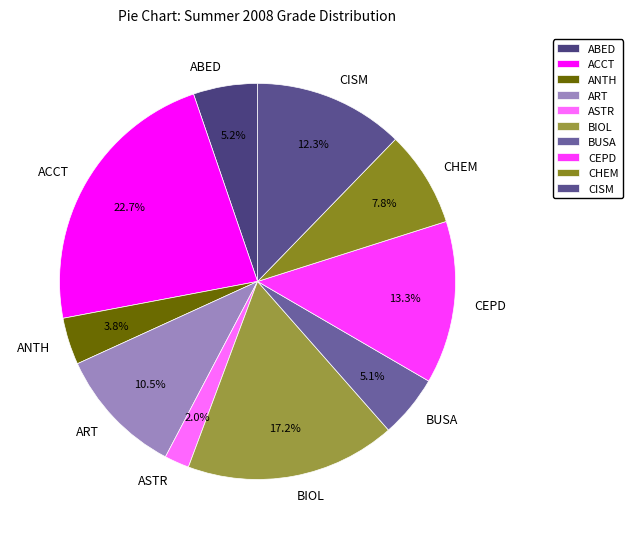

Does ABED account for over 50% of the chart?

No